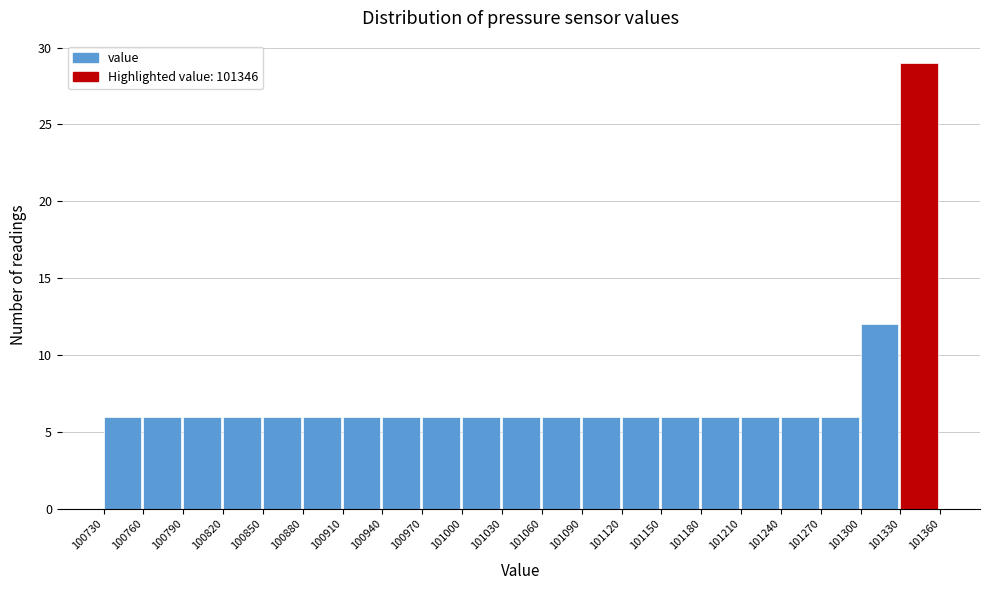

Over which range of the x-axis is the bar tallest?

101330 to 101360